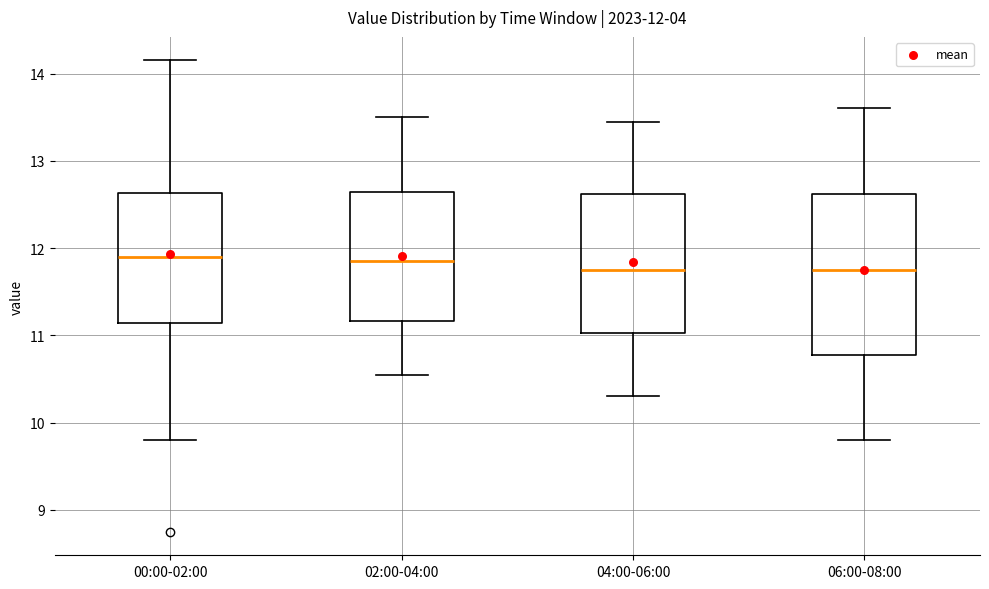

Comparing the boxes themselves (not the whiskers), which one is the tallest?

06:00-08:00